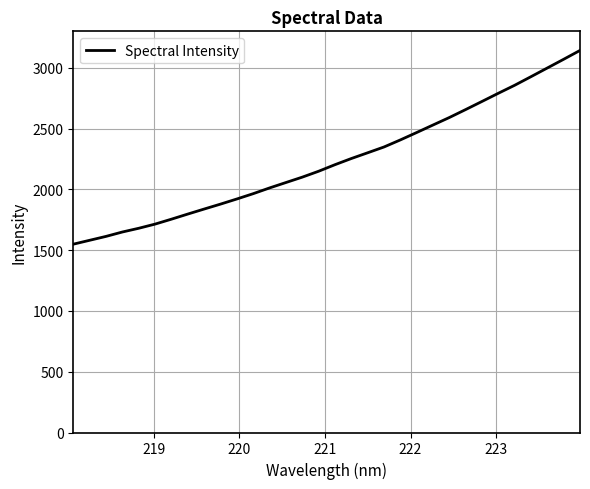

What is the difference between the maximum and minimum values?

1594.2